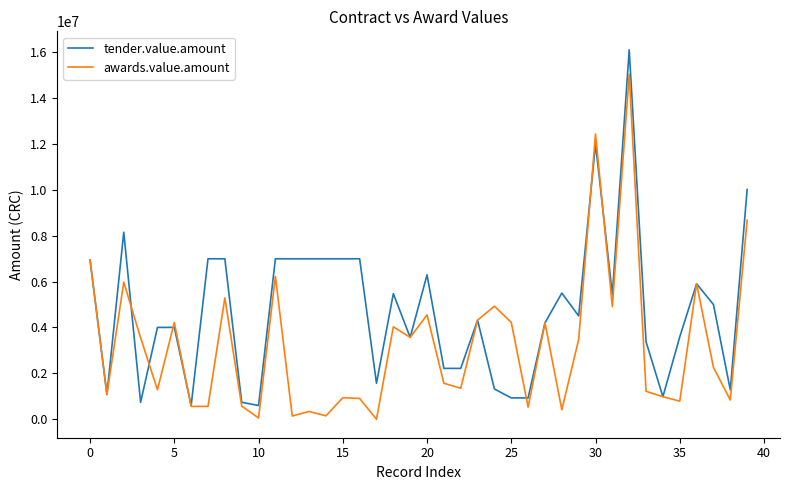

List the series in order of their peak value, highest first.

tender.value.amount, awards.value.amount